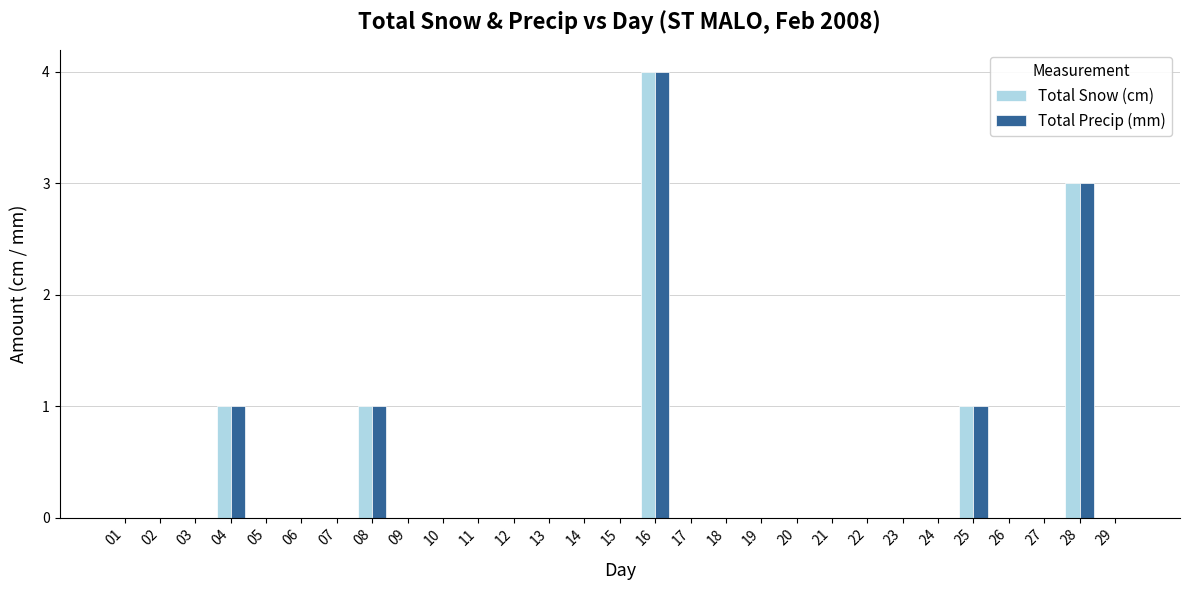

Are the bars grouped side by side (vs. stacked)?

Yes